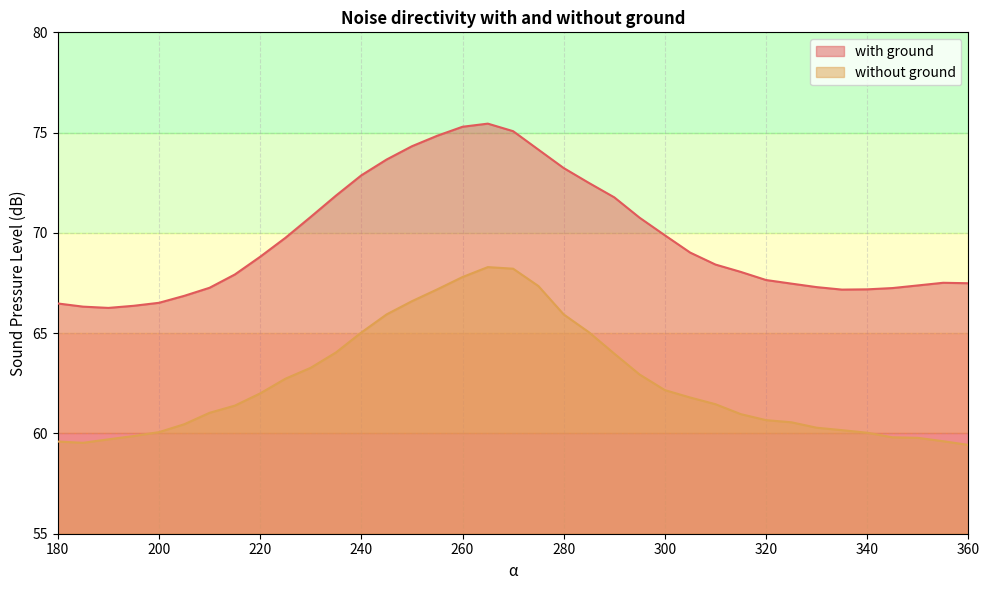

How many series are shown in this chart?

2